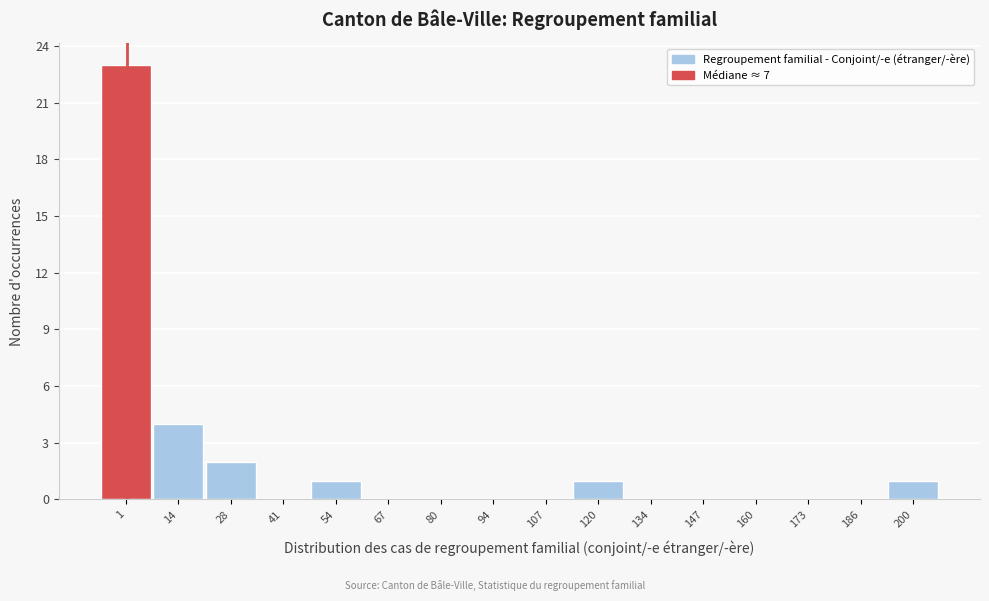

Reading left to right, what are all the values shown in this chart?

1=23	14=4	28=2	41=0	54=1	67=0	80=0	94=0	107=0	120=1	134=0	147=0	160=0	173=0	186=0	200=1